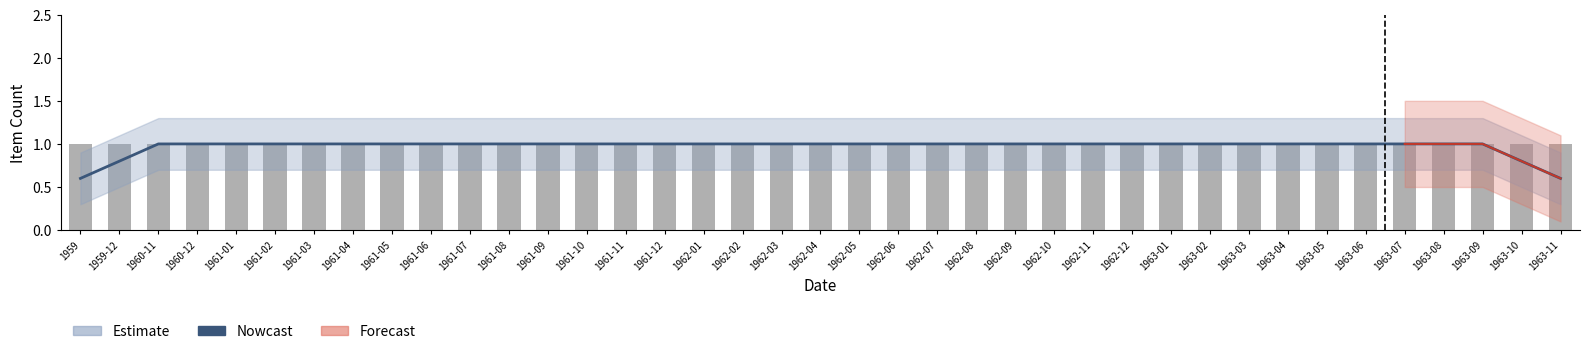

What is the value of the Nowcast bar at the 25th from the left?

1.0